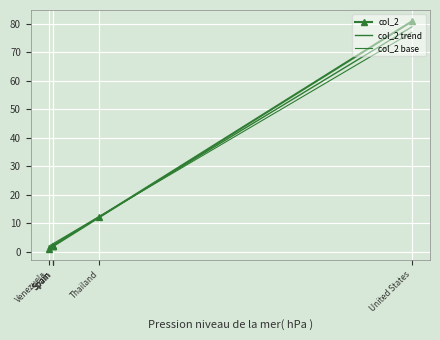

At which label does col_2 base reach its peak?

United States